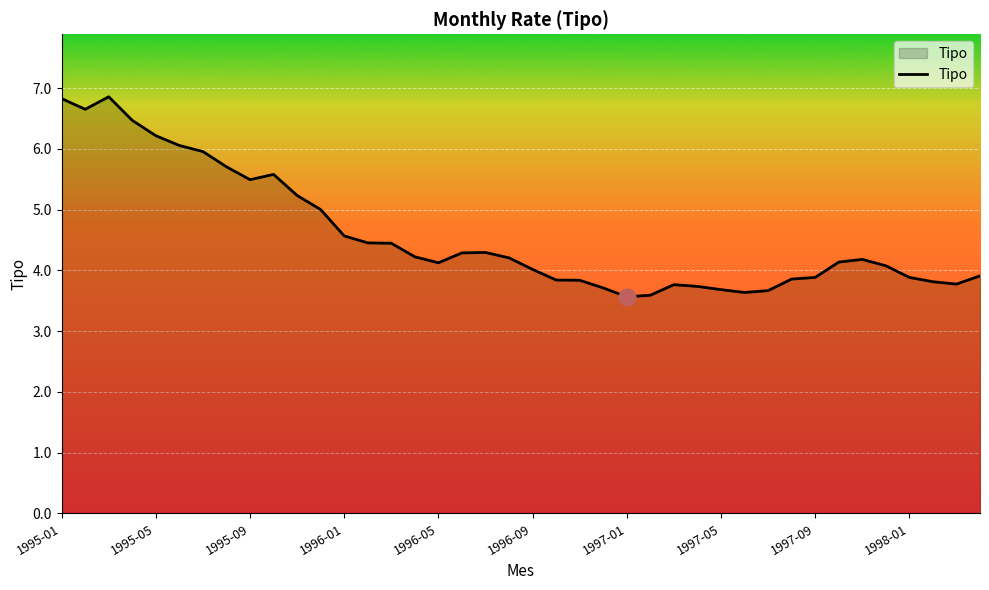

What is the greatest value displayed?

6.9